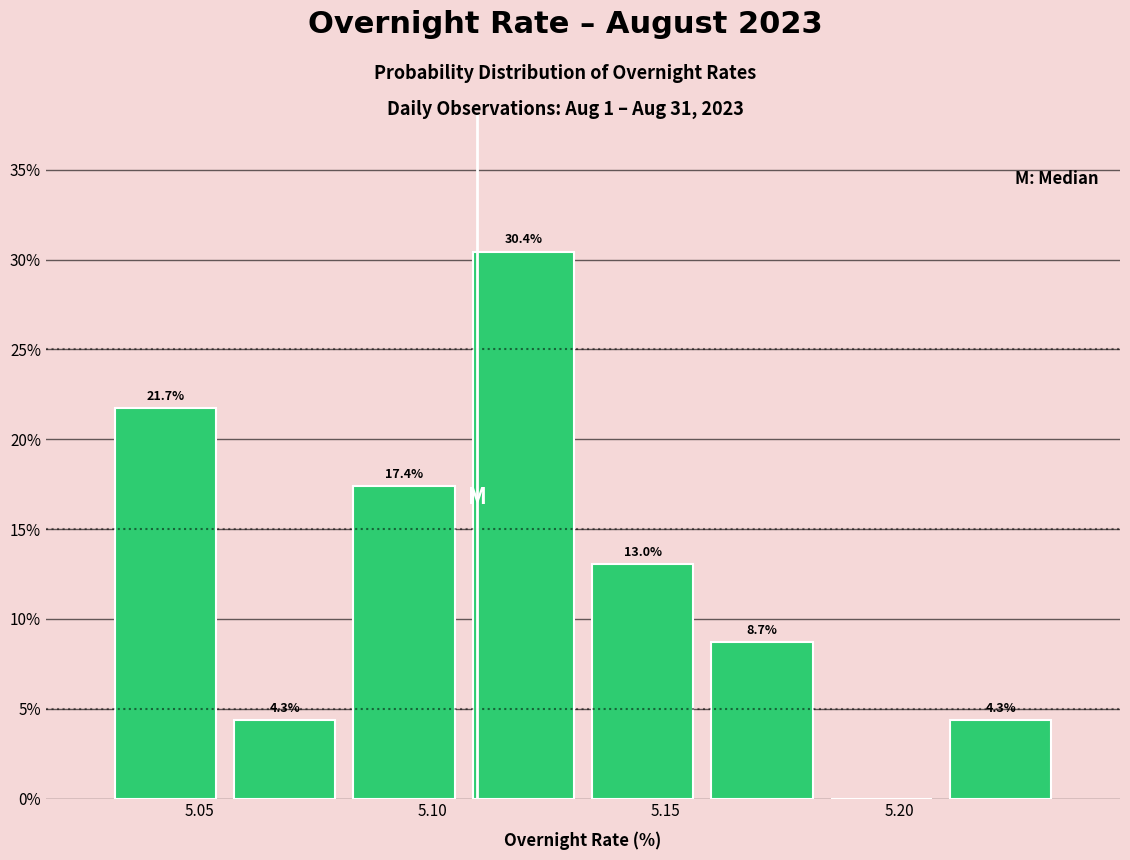

Over which range of the x-axis is the bar tallest?

5.105 to 5.130